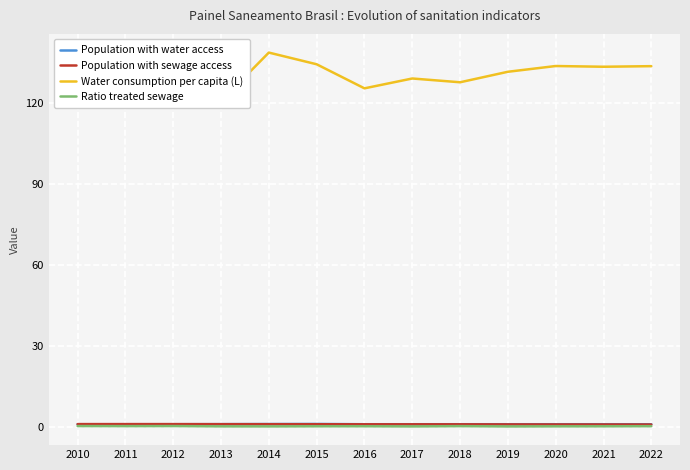

The Population with water access series shows 0.9 at 2017. True or false?

True